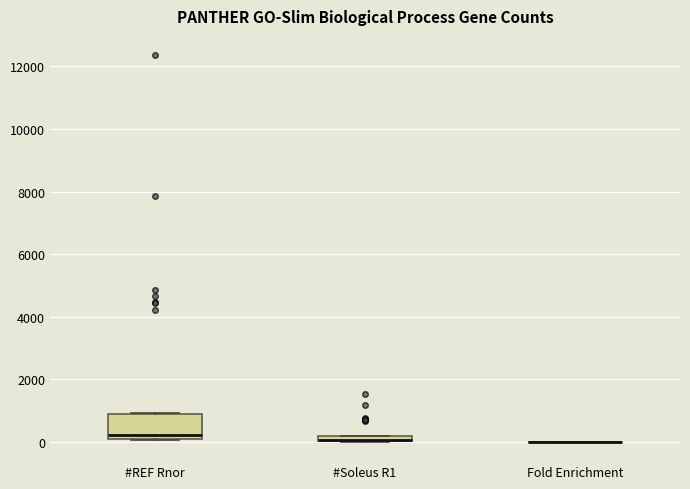

Comparing the boxes themselves (not the whiskers), which one is the tallest?

#REF Rnor